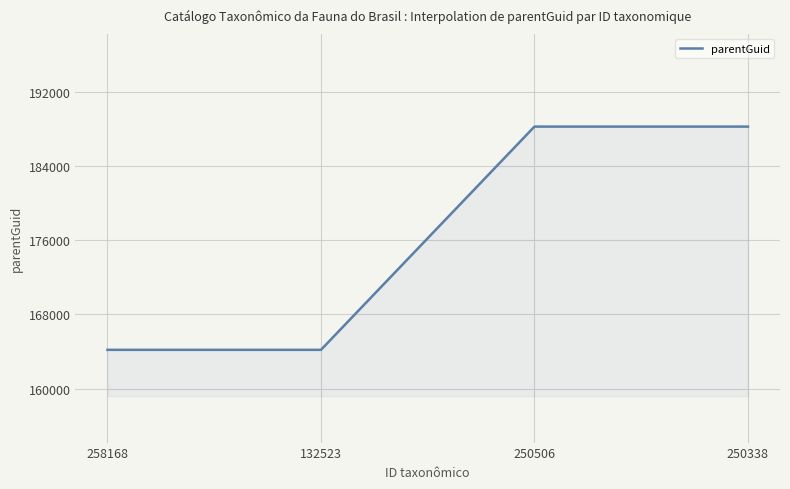

Reading right to left, list all the values displayed in this chart.

250338=188257	250506=188257	132523=164189	258168=164189